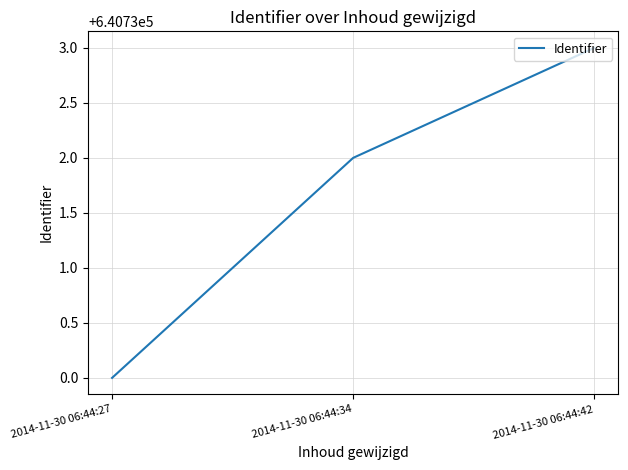

Rank the categories by value from highest to lowest.

2014-11-30 06:44:42, 2014-11-30 06:44:34, 2014-11-30 06:44:27